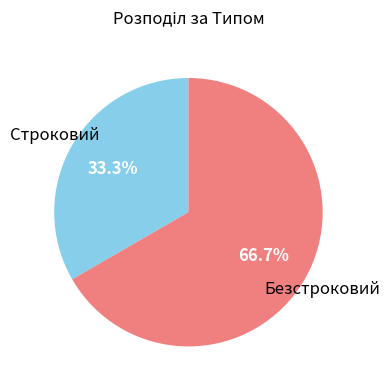

How much of the chart is everything except Строковий?

66.7%